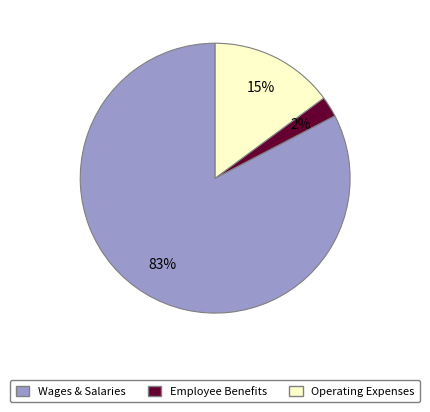

To the nearest percent, what is the average slice percentage?

33%